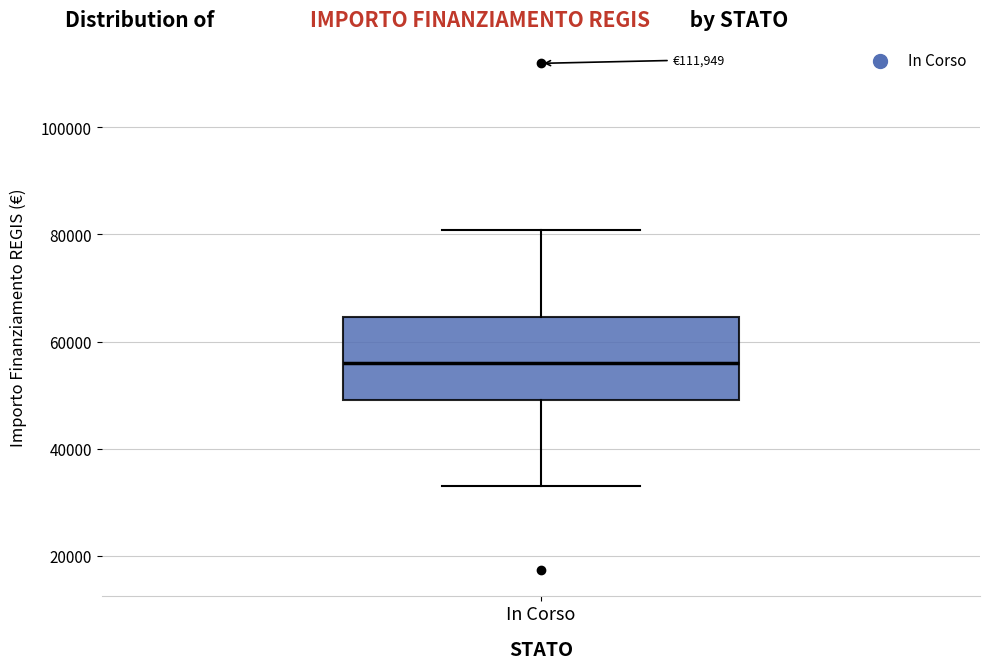

Transcribe this box plot: give where the median line is, the range the box spans, and where the two whiskers end, as read against the y-axis. The values are not printed on the chart, so give them approximately, as read against the axis.

median 56000, box 50000 to 64000, whiskers 32000 to 80000